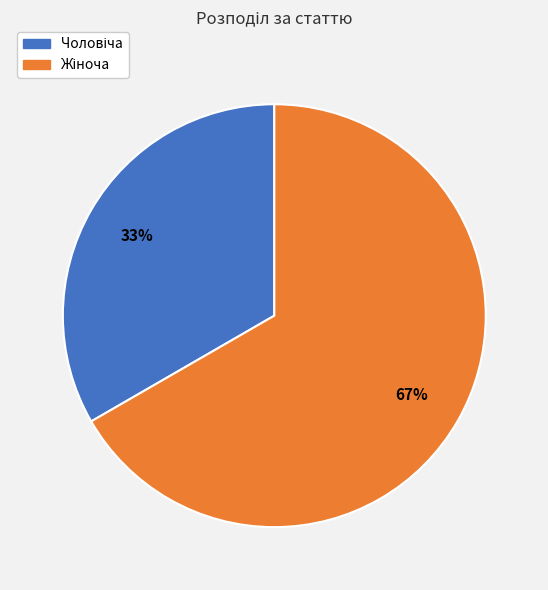

To the nearest percent, what is the average slice percentage?

50%